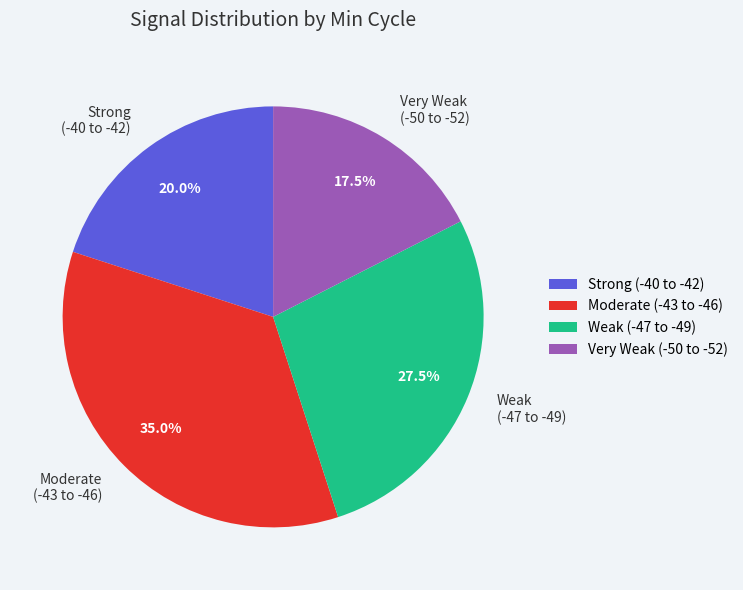

What percentage do Weak (-47 to -49) and Strong (-40 to -42) together represent?

47.5%